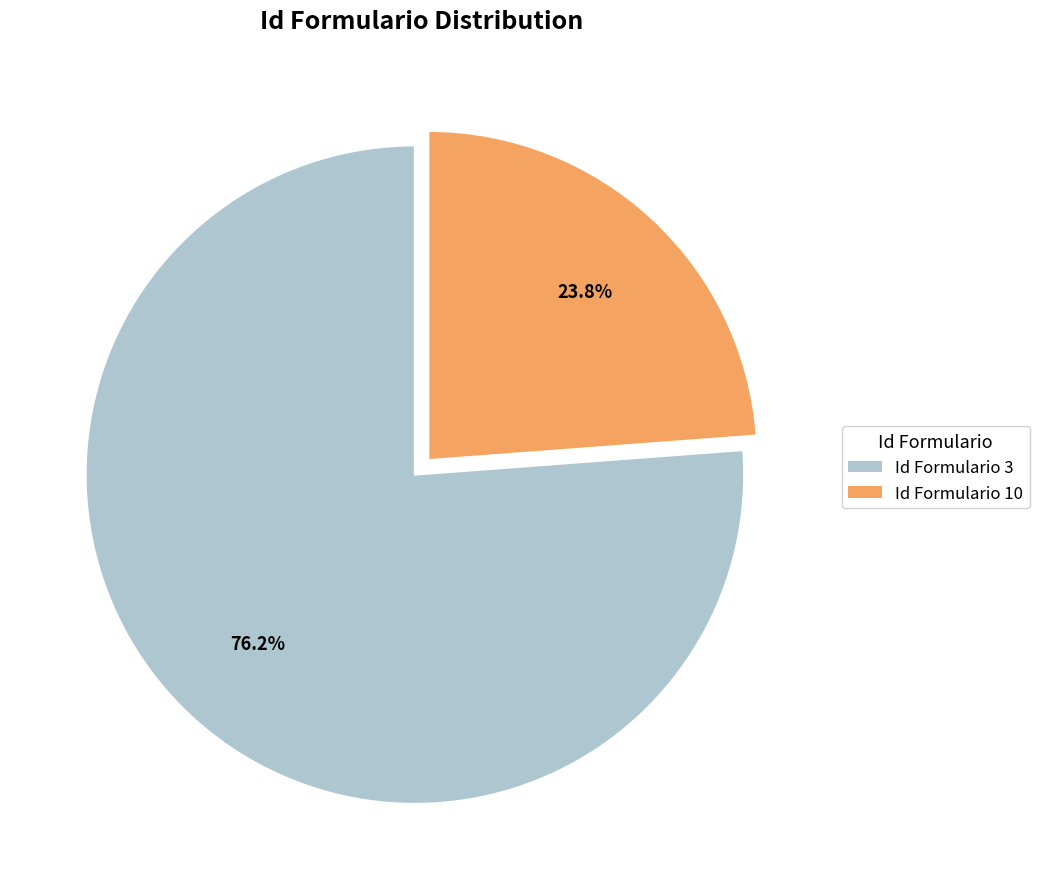

Rank the categories by value from highest to lowest.

Id Formulario 3, Id Formulario 10